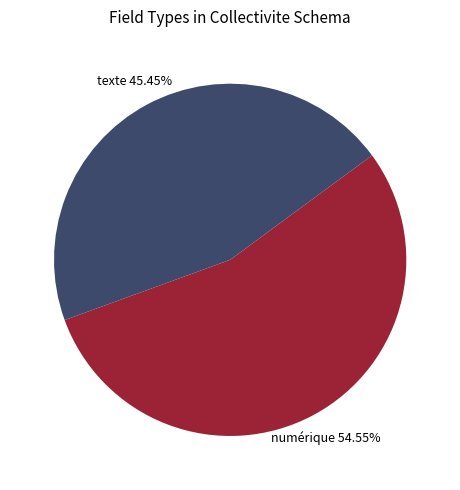

Is there a majority slice in this chart?

Yes